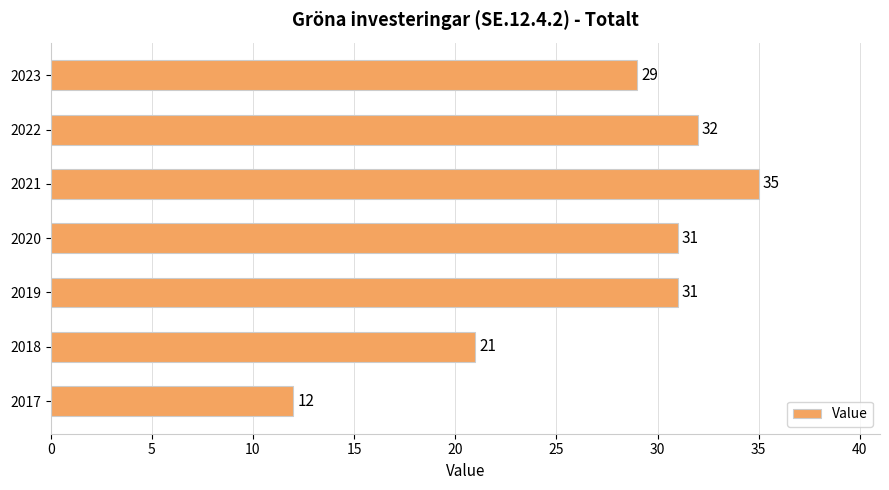

What is the maximum value shown in the chart?

35